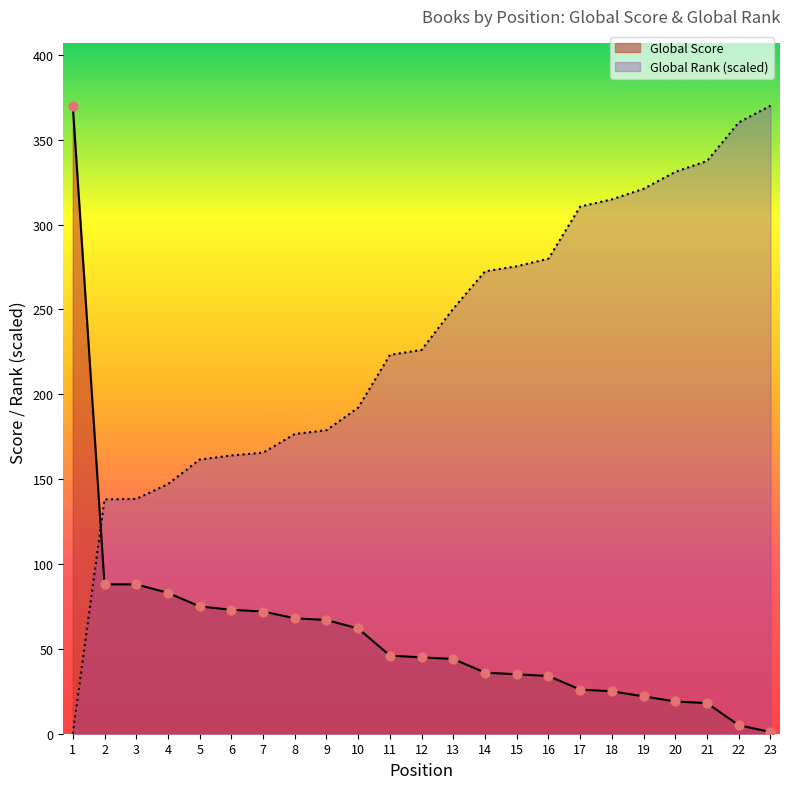

Which series reaches the minimum Y coordinate?

Global Rank